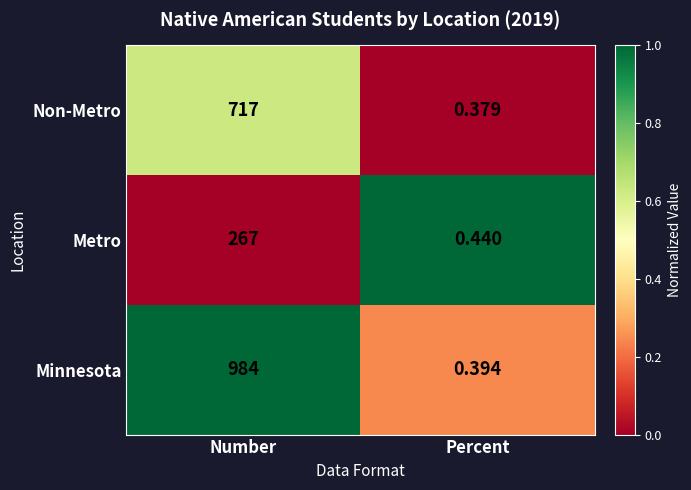

Which category has the lowest value across all series?

Percent